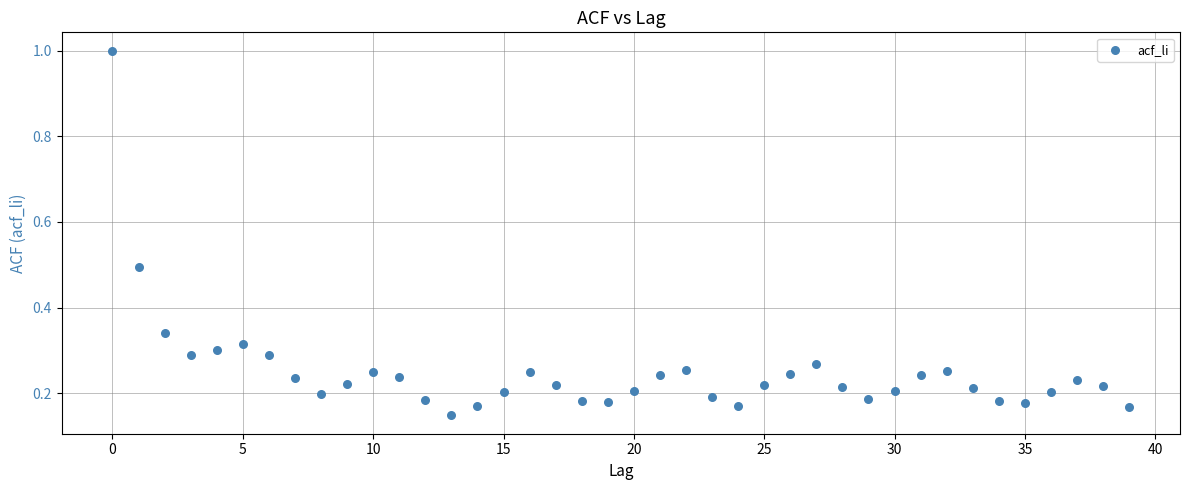

What is the range of Y values (max minus min)?

0.9